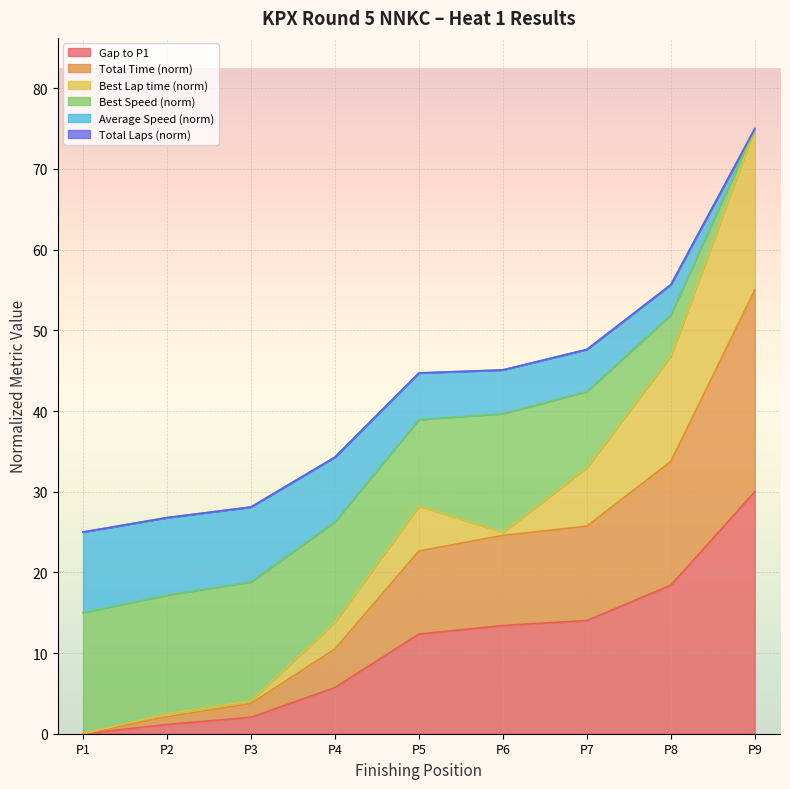

How many data points in Gap to P1 are above 12?

5